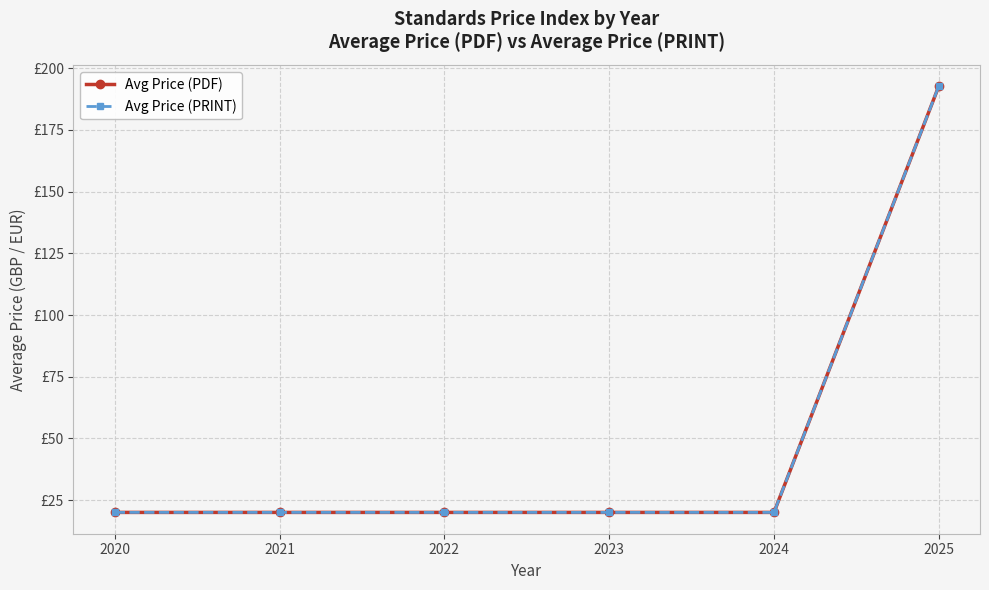

Between 2022 and 2025, which series saw the biggest shift?

Avg Price (PDF)